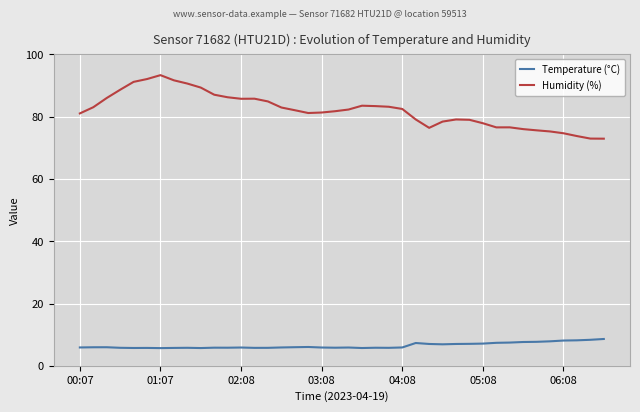

How many lines are shown in the chart?

2